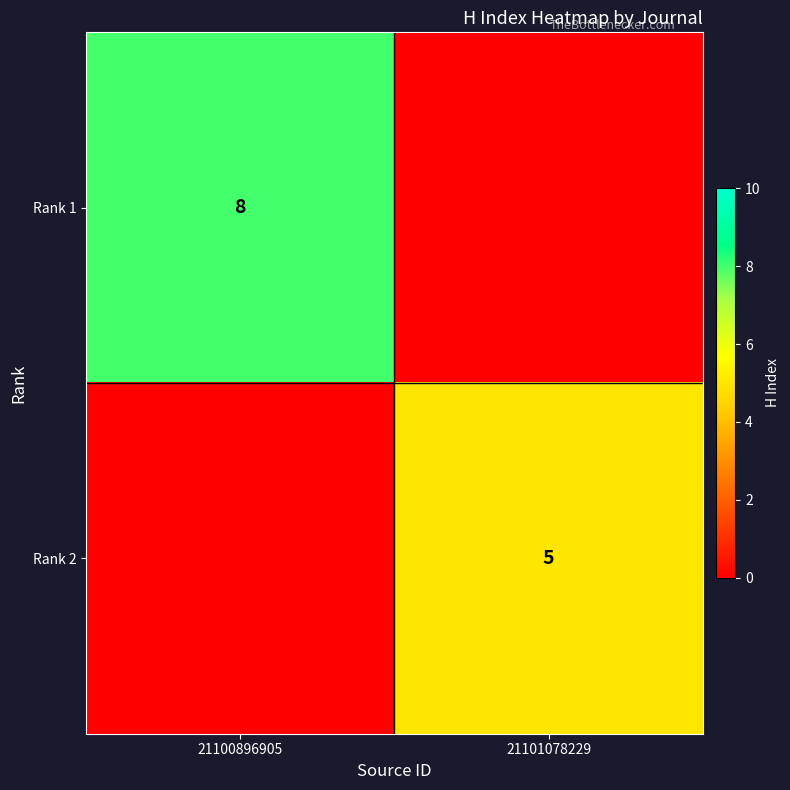

Is it true that Rank 1 equals 12 at 21100896905?

False